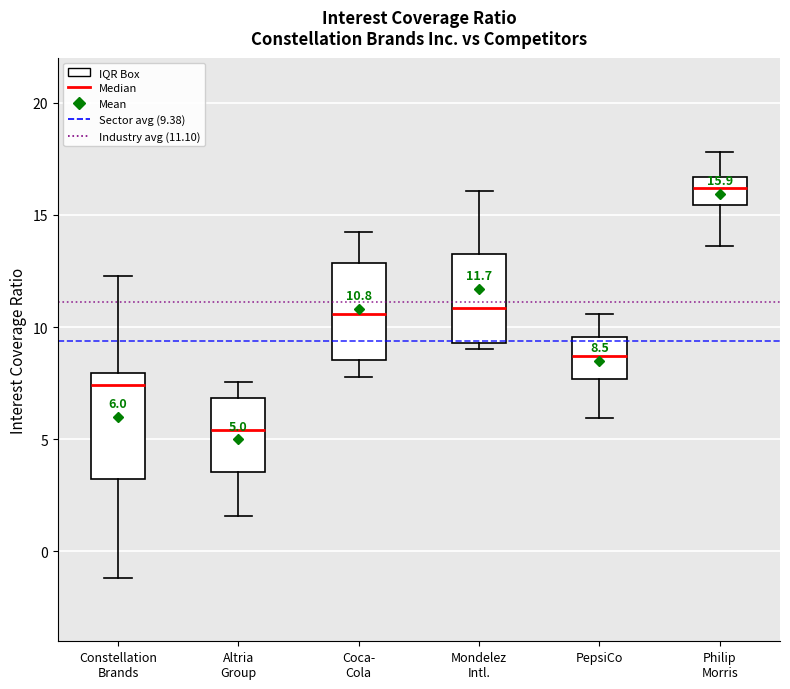

Which box's median line is the lowest?

Altria Group